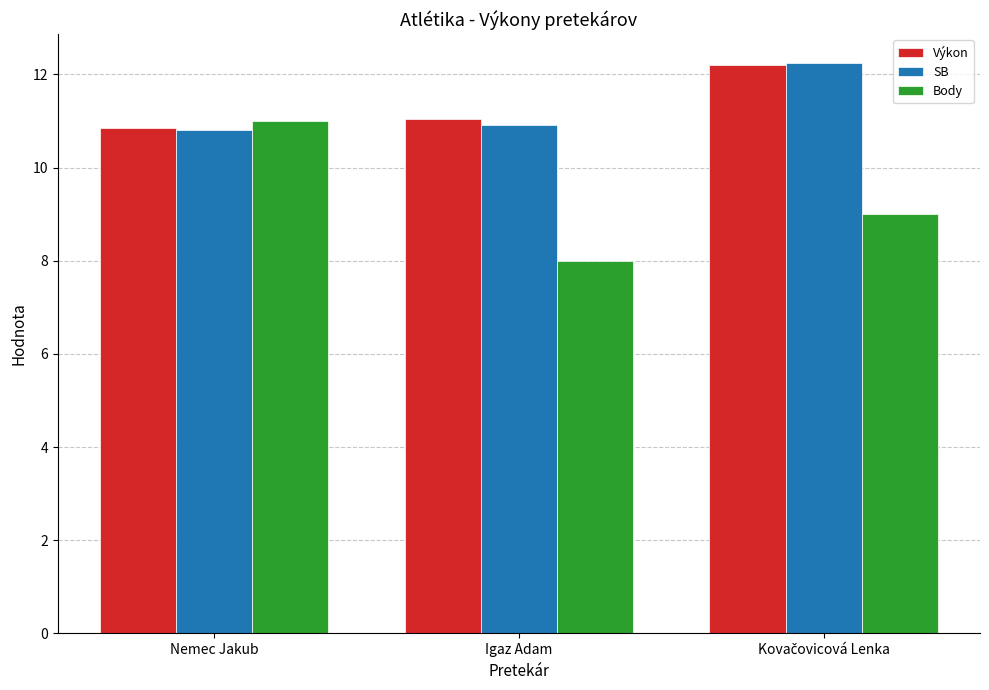

Which category has the lowest value in the Body series?

Igaz Adam